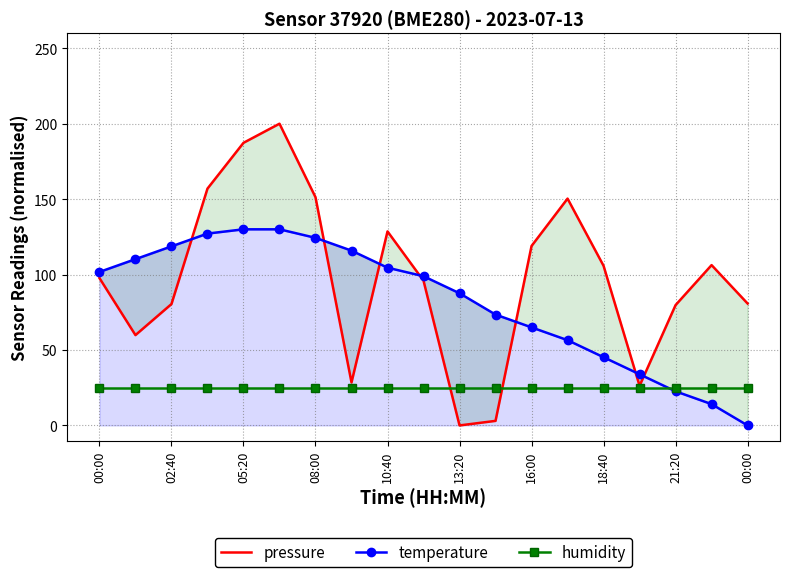

The temperature series shows 98.4 at 16:00. True or false?

False